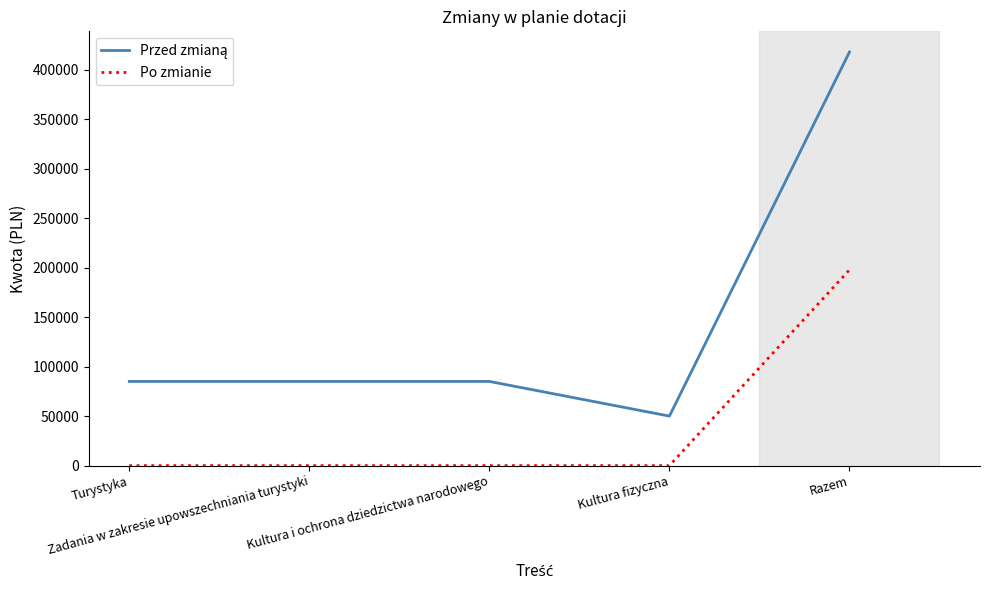

What is the difference between the maximum and minimum values in the Po zmianie series?

197659